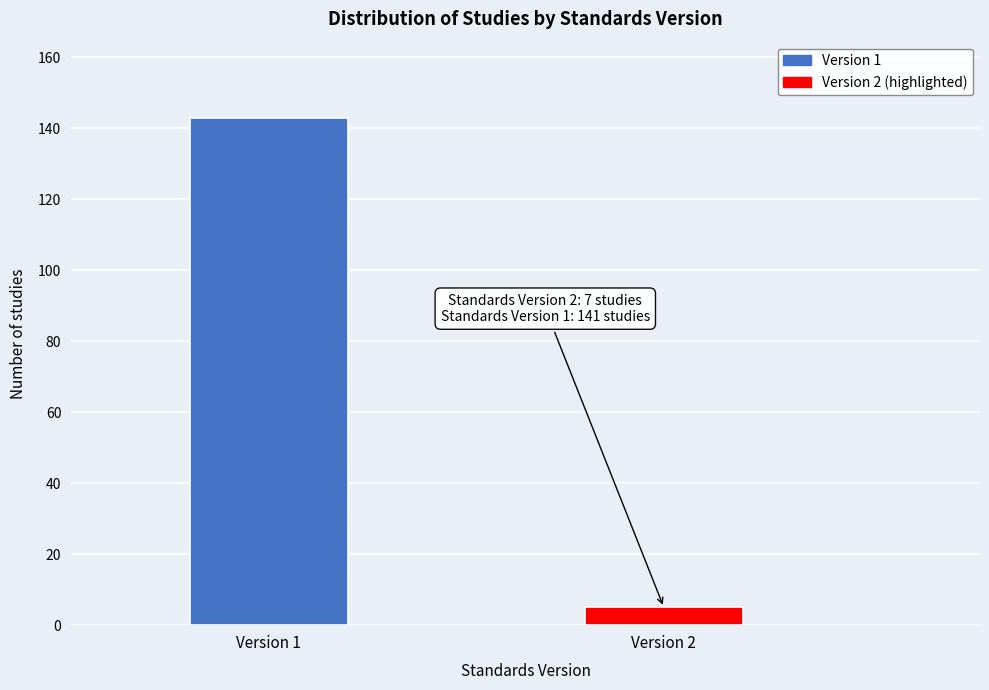

Reading left to right, extract all data points from this chart.

Version 1=143	Version 2=5